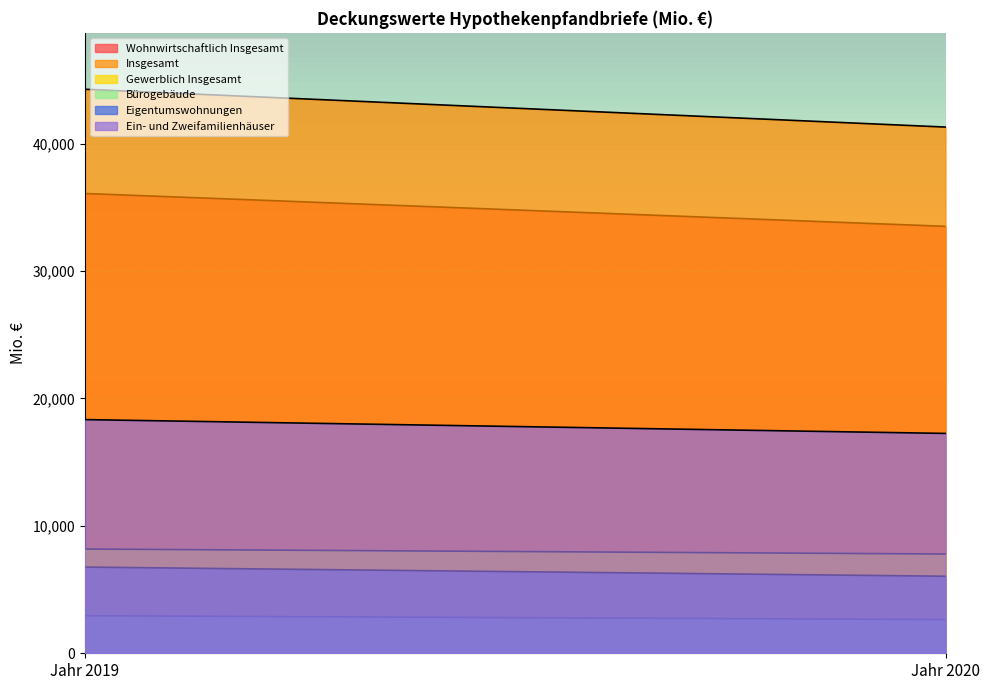

The value of Ein- und Zweifamilienhäuser at Jahr 2020 is 24659.8. True or false?

False